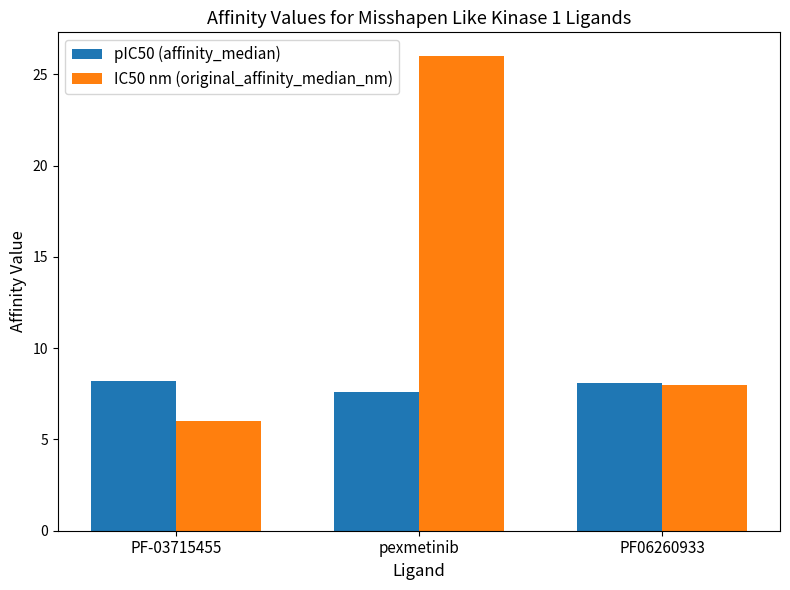

Is it true that pIC50 (affinity_median) equals 4.4 at PF-03715455?

False